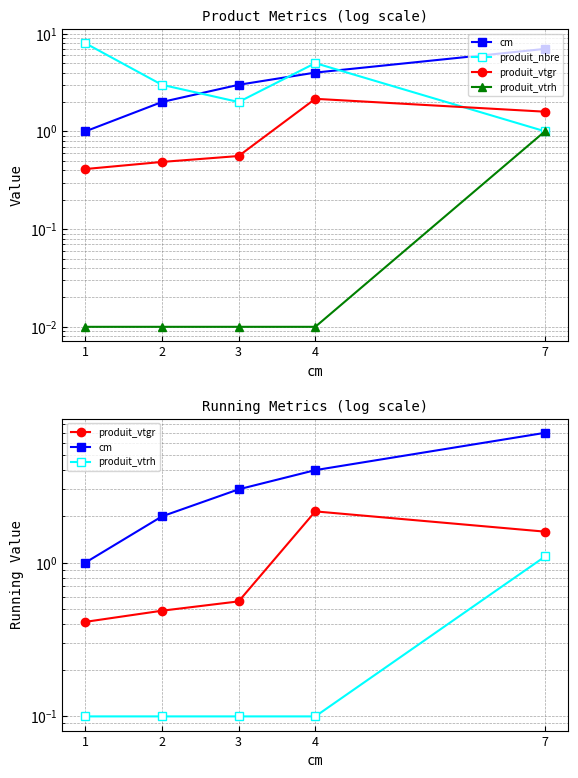

Reading left to right, extract all data points from this chart.

cm: 1=1.0	2=2.0	3=3.0	4=4.0	7=7.0
produit_nbre: 1=8.0	2=3.0	3=2.0	4=5.0	7=1.0
produit_vtgr: 1=0.4	2=0.5	3=0.6	4=2.2	7=1.6
produit_vtrh: 1=0.1	2=0.1	3=0.1	4=0.1	7=1.1